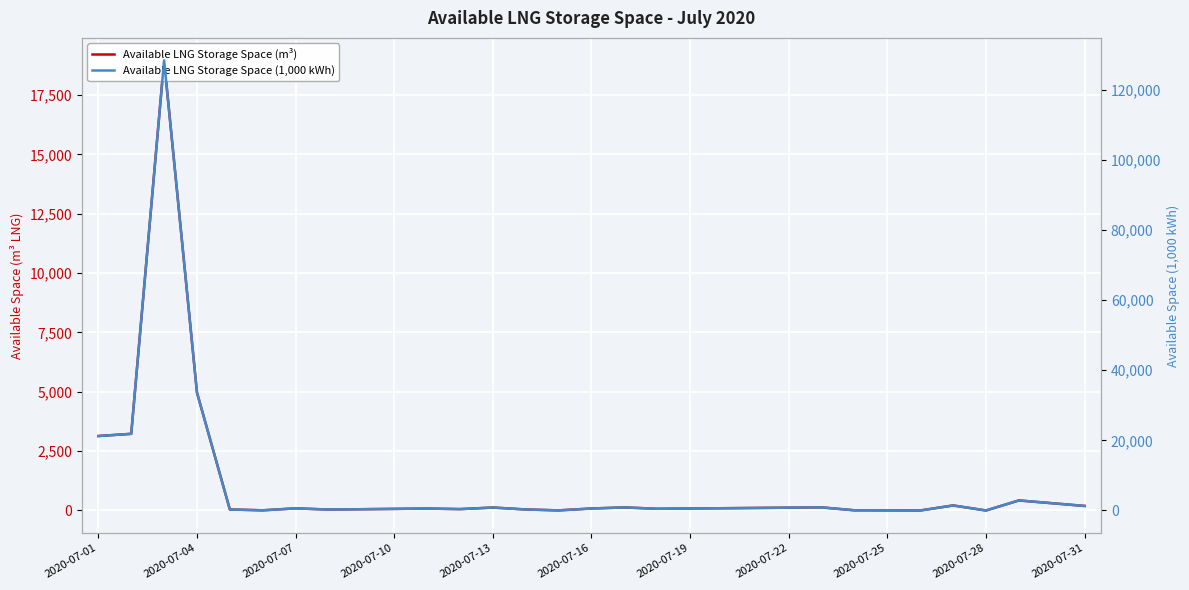

Is it true that Available LNG Storage Space (m³) equals 43 at 2020-07-13?

True